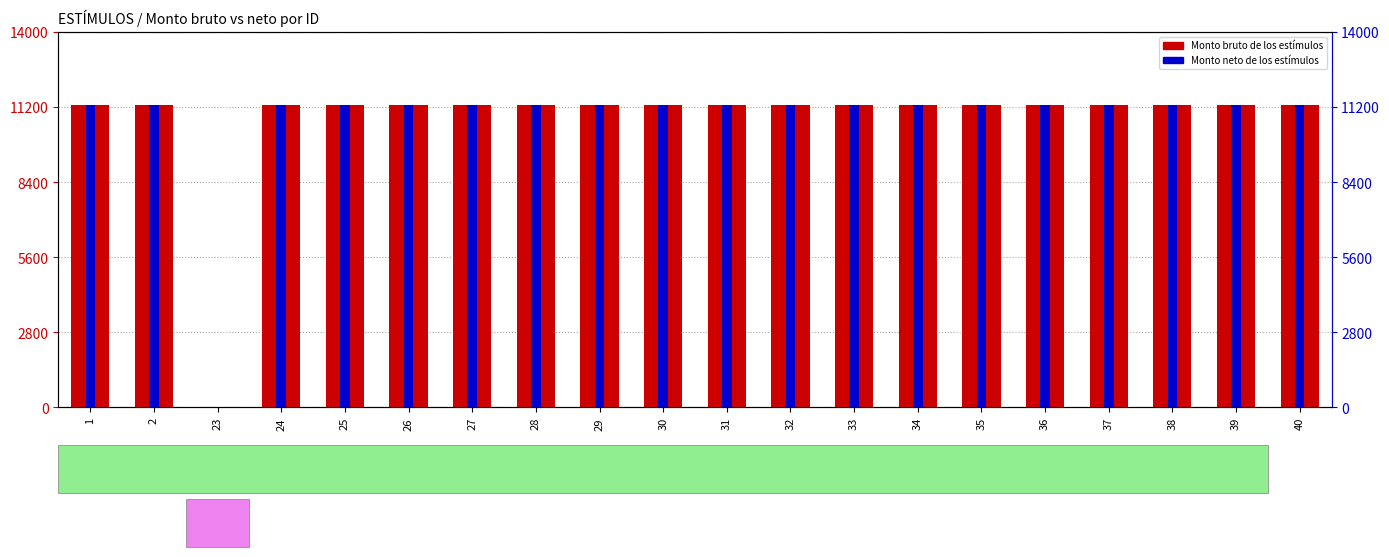

How many distinct data groups are displayed?

2